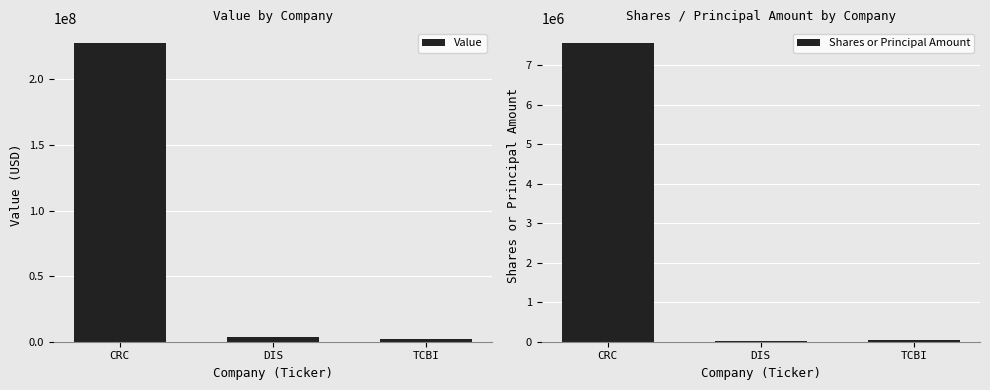

At which category is the sum across all series the highest?

CRC